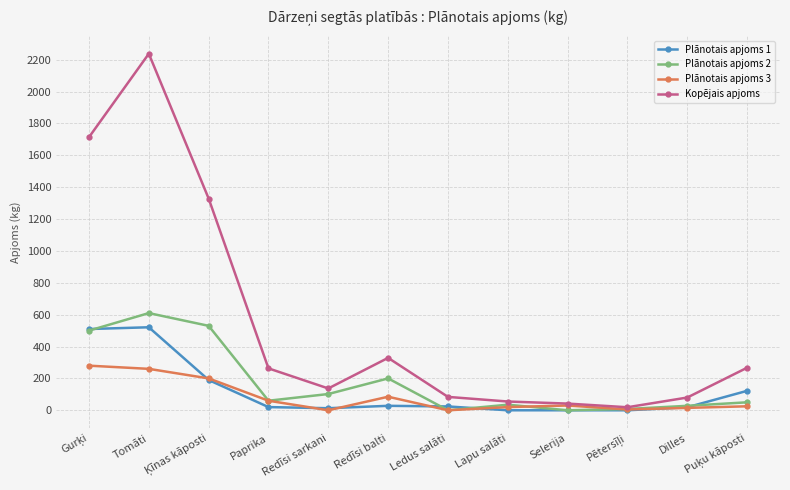

What is the total value across all series at Dilles?

142